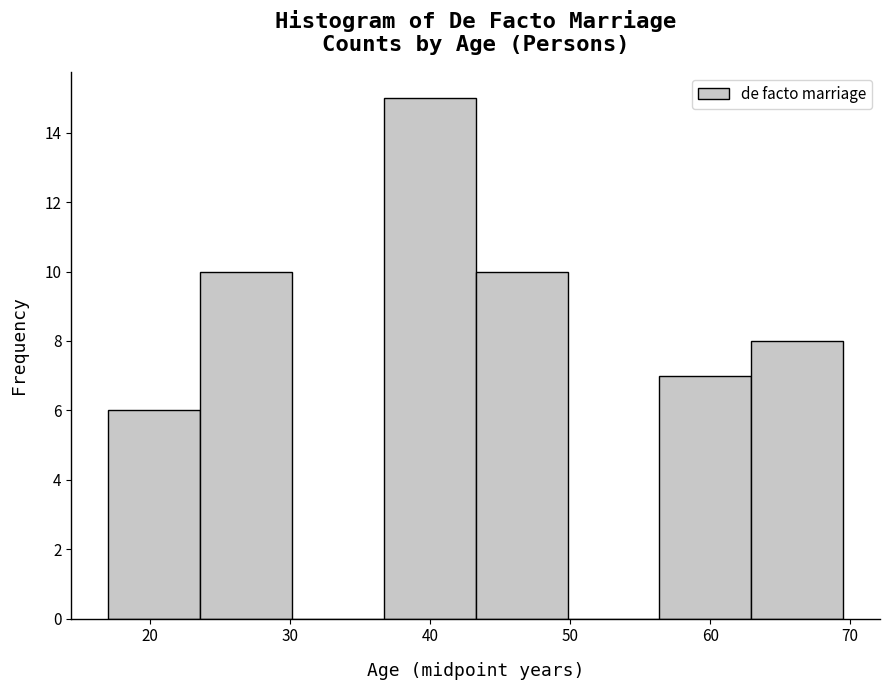

Reading left to right, list every bar in this chart as the range it spans on the x-axis followed by its height. Neither the bar edges nor the heights are printed on the chart, so give them approximately, as read against the axes.

17 to 24: 6
24 to 30: 10
30 to 37: 0
37 to 43: 15
43 to 50: 10
50 to 56: 0
56 to 63: 7
63 to 70: 8